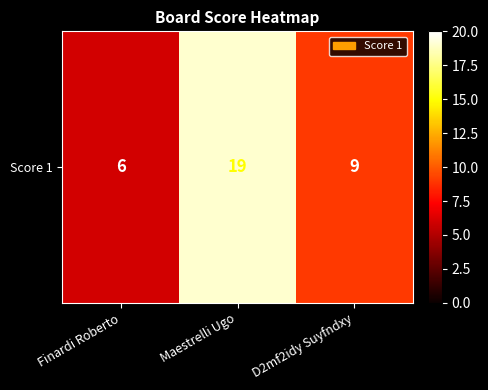

How many categories are shown in the chart?

3